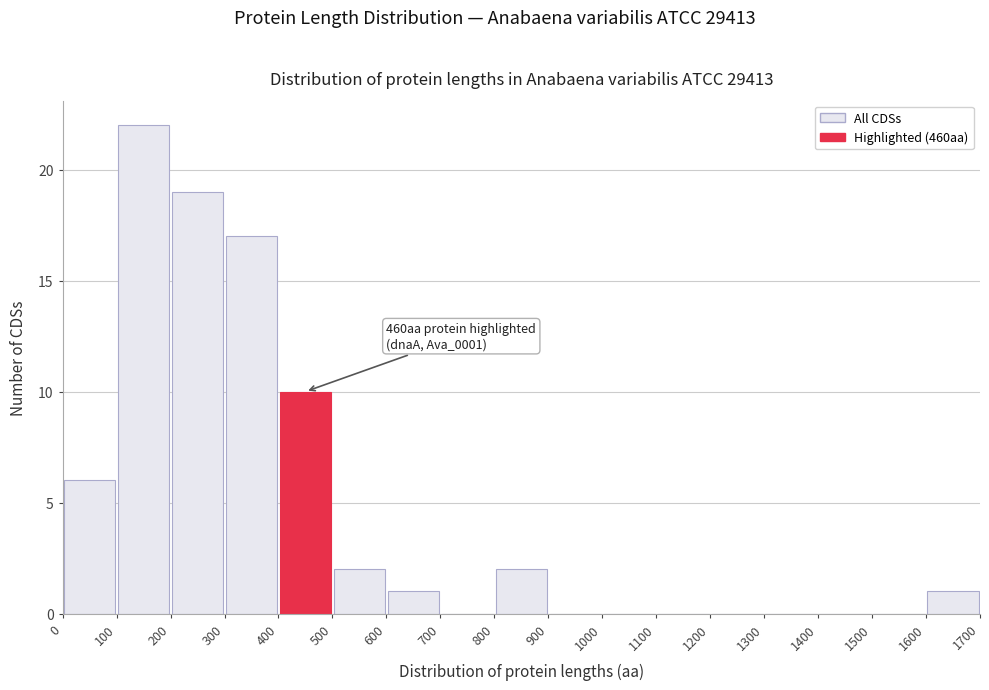

Over which range of the x-axis is the bar tallest?

100 to 200